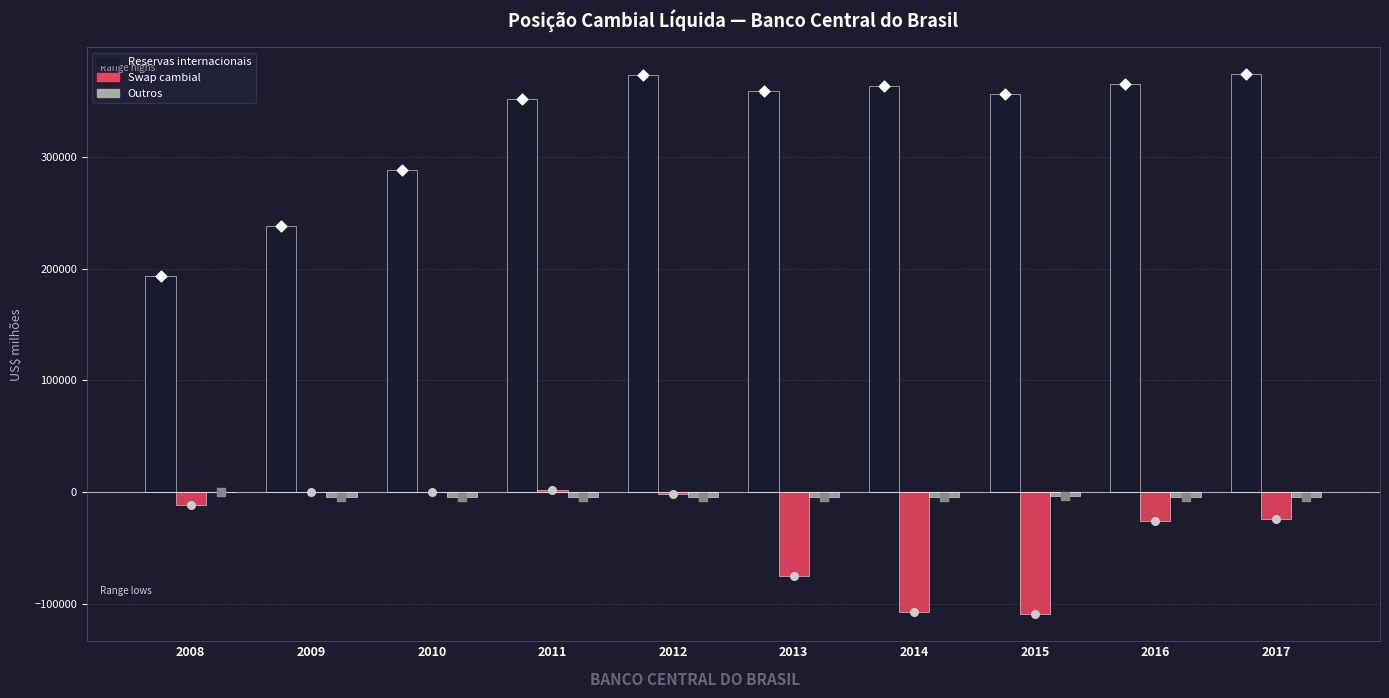

At how many categories does at least one series exceed -90785?

10